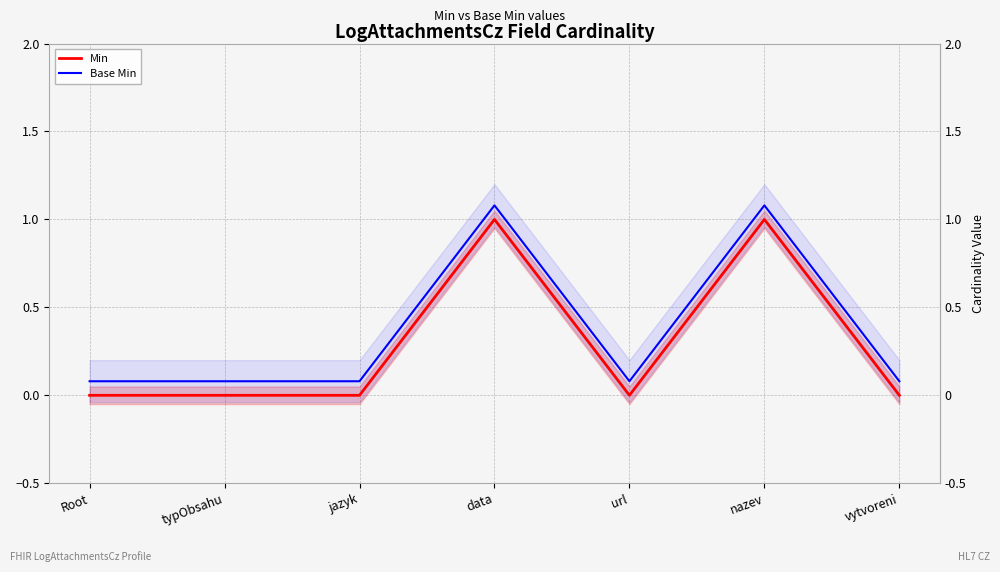

What is the label of the 2nd point from the right?

nazev